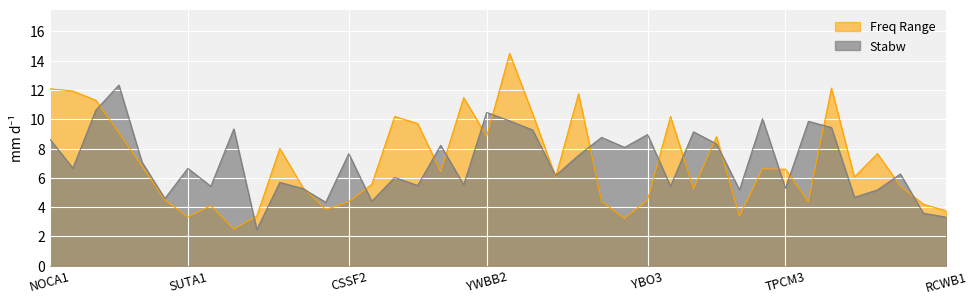

Which has a higher value, MDBB2 or TPCM1?

MDBB2